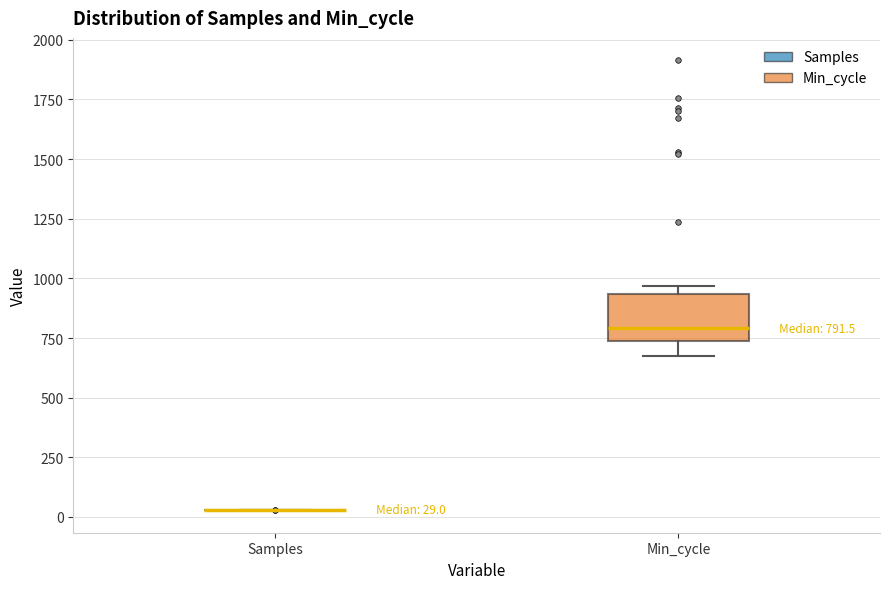

Comparing the boxes themselves (not the whiskers), which one is the tallest?

Min_cycle